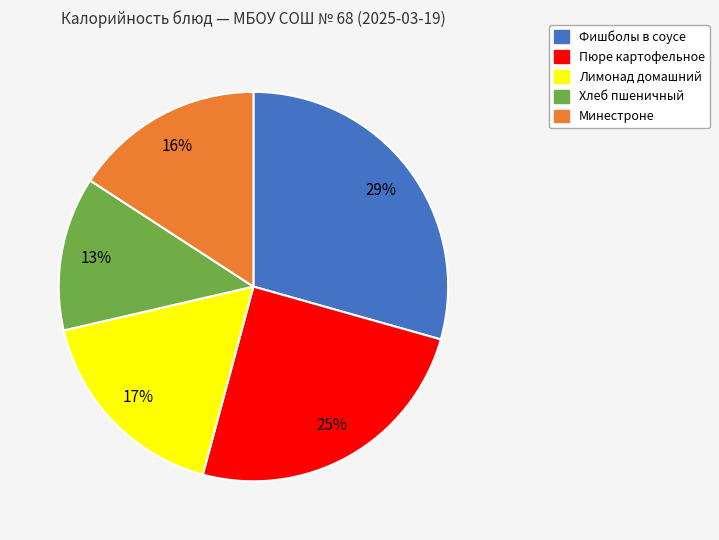

Is the sum of Пюре картофельное and Минестроне greater than half?

No